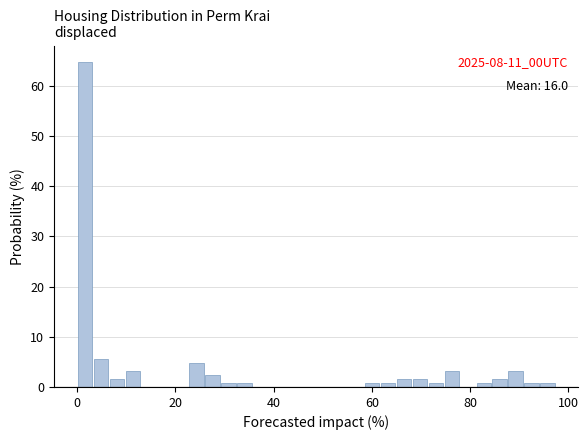

Around what value on the x-axis is the tallest bar? Give the approximate position of its centre, as read against the axis.

2